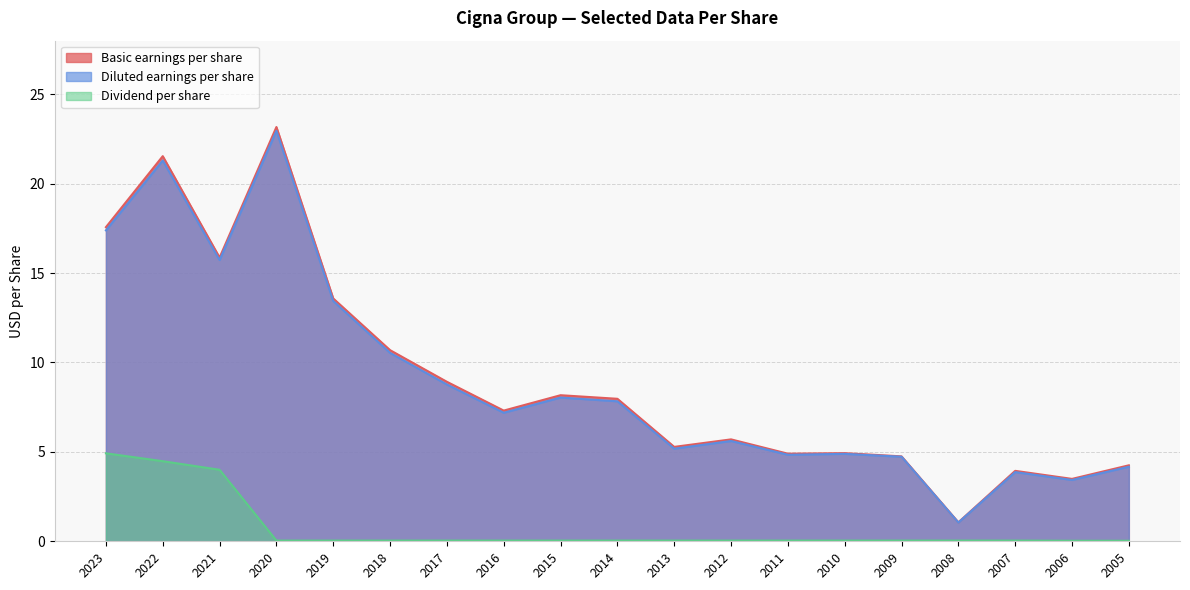

Which series has the largest total across all categories?

Basic earnings per share